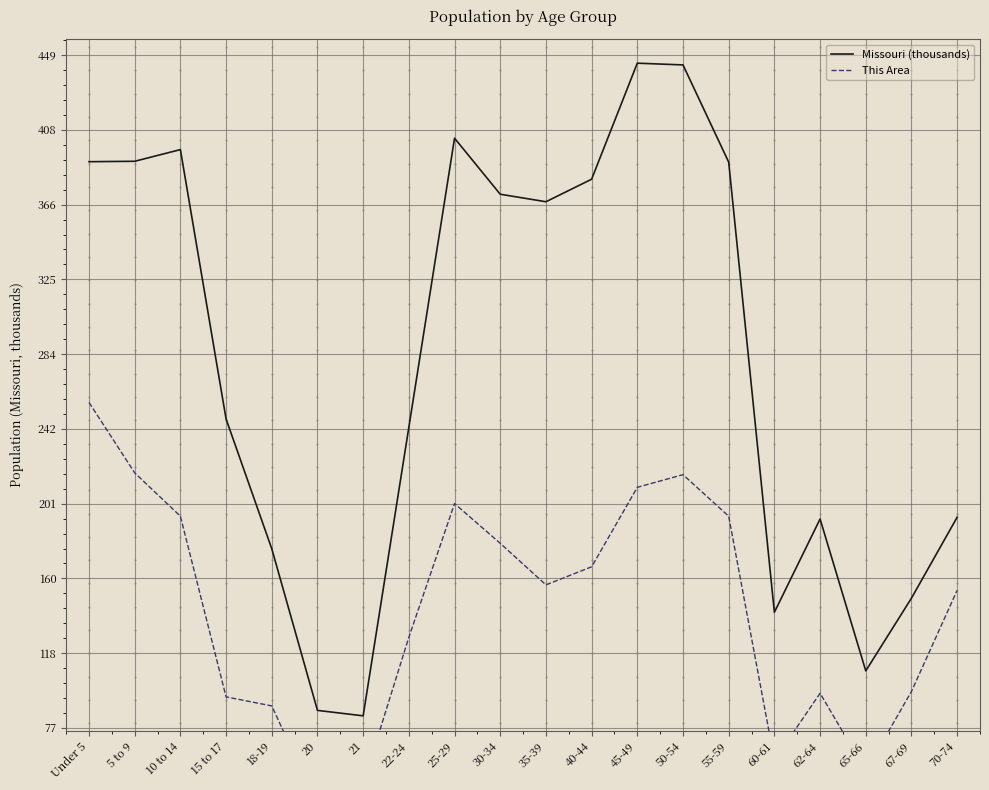

What is the label of the 9th point from the left?

25-29